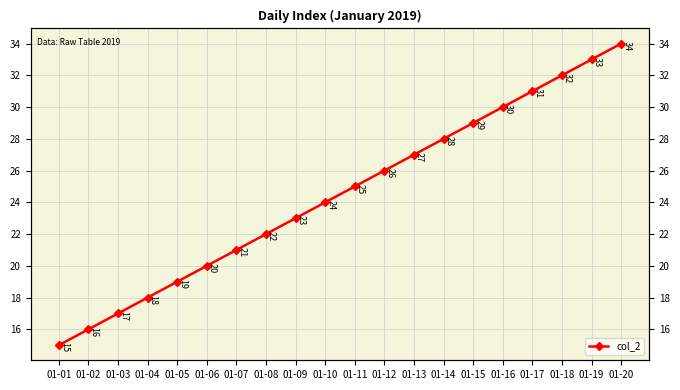

Reading left to right, transcribe all the data shown in this chart.

01-01=15	01-02=16	01-03=17	01-04=18	01-05=19	01-06=20	01-07=21	01-08=22	01-09=23	01-10=24	01-11=25	01-12=26	01-13=27	01-14=28	01-15=29	01-16=30	01-17=31	01-18=32	01-19=33	01-20=34